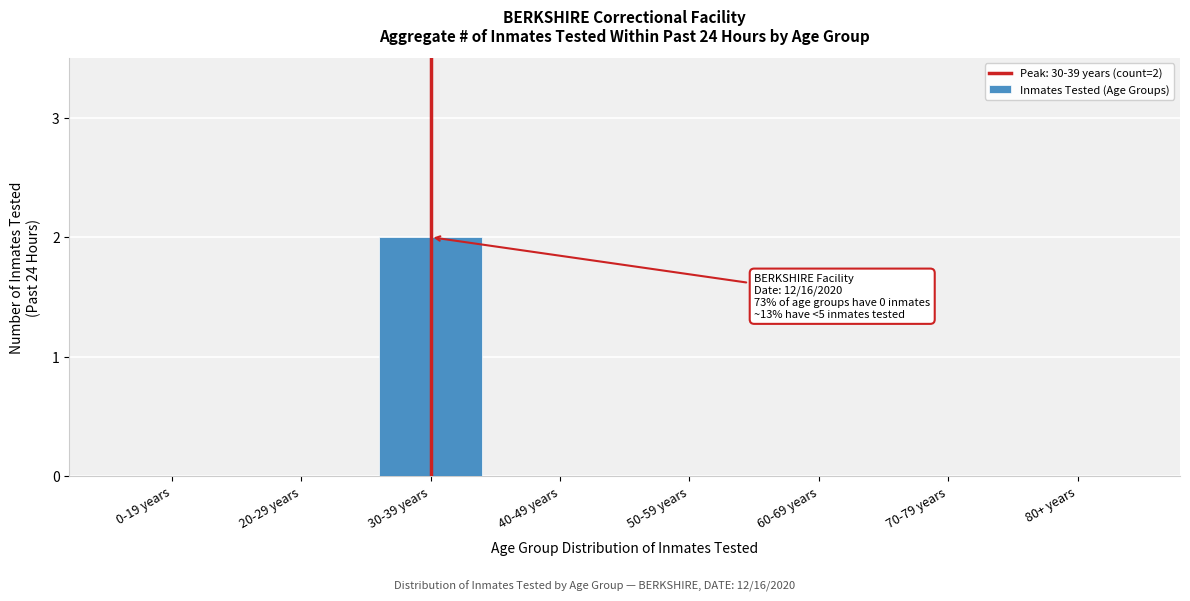

Reading left to right, list all the values displayed in this chart.

0-19 years=0	20-29 years=0	30-39 years=2	40-49 years=0	50-59 years=0	60-69 years=0	70-79 years=0	80+ years=0